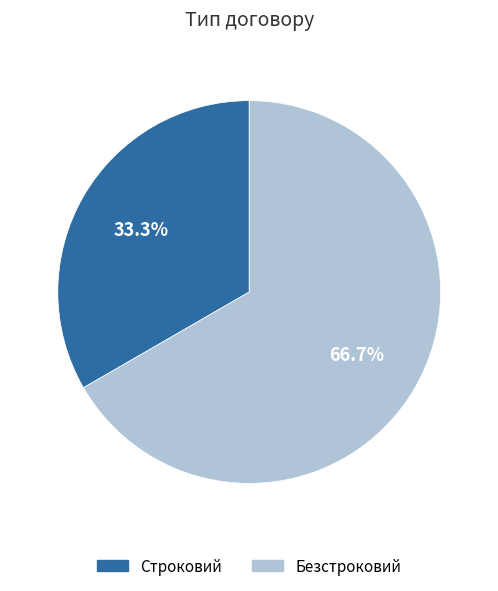

What is the ratio of the value at Безстроковий to the value at Строковий?

2.0